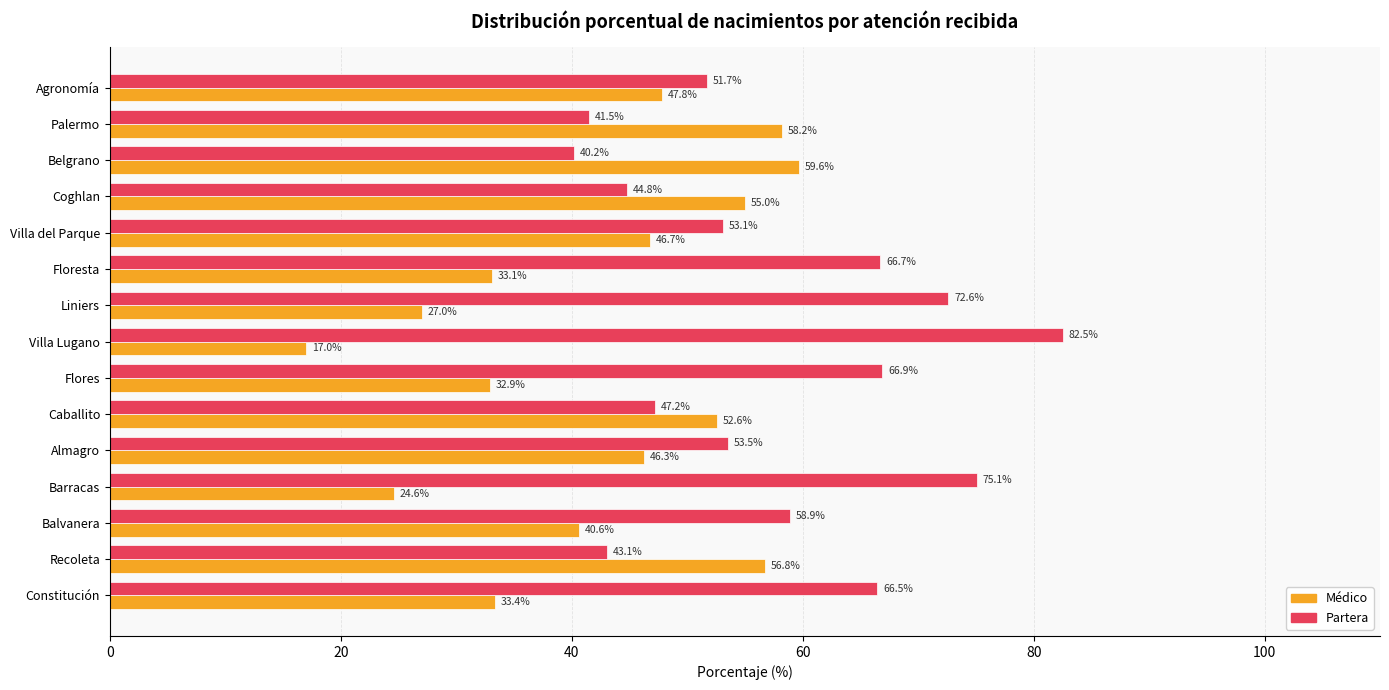

Rank the series by their average value, from lowest to highest.

Médico, Partera